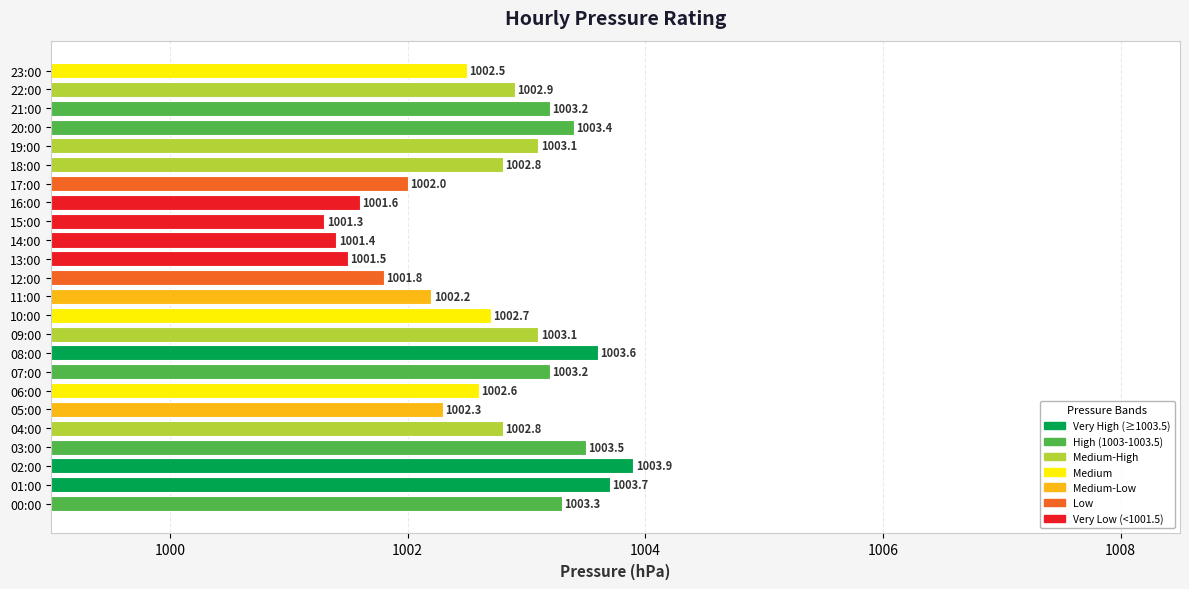

Reading top to bottom, transcribe all the data shown in this chart.

23:00=1002.5	22:00=1002.9	21:00=1003.2	20:00=1003.4	19:00=1003.1	18:00=1002.8	17:00=1002.0	16:00=1001.6	15:00=1001.3	14:00=1001.4	13:00=1001.5	12:00=1001.8	11:00=1002.2	10:00=1002.7	09:00=1003.1	08:00=1003.6	07:00=1003.2	06:00=1002.6	05:00=1002.3	04:00=1002.8	03:00=1003.5	02:00=1003.9	01:00=1003.7	00:00=1003.3